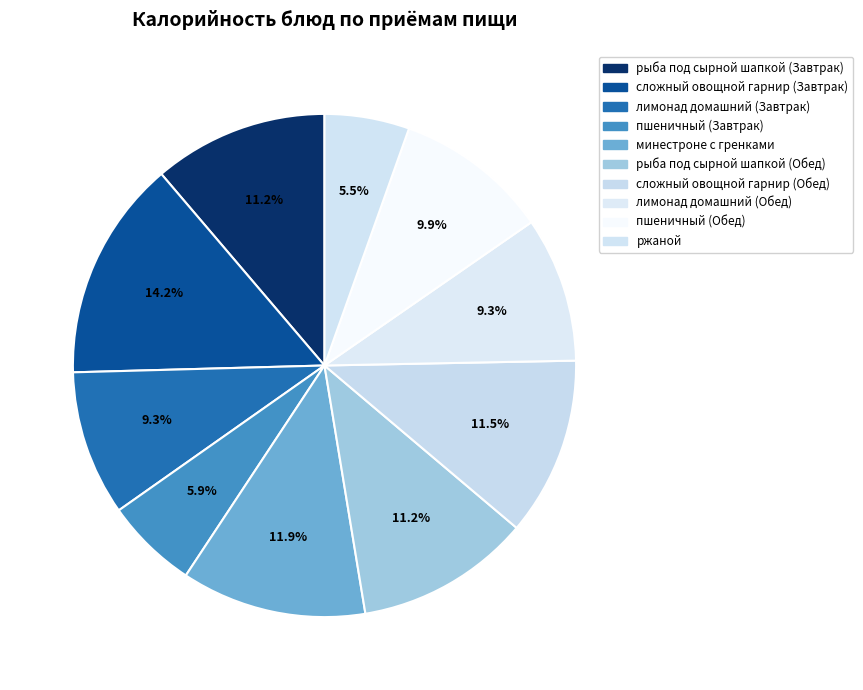

How many slices are in this pie chart?

10